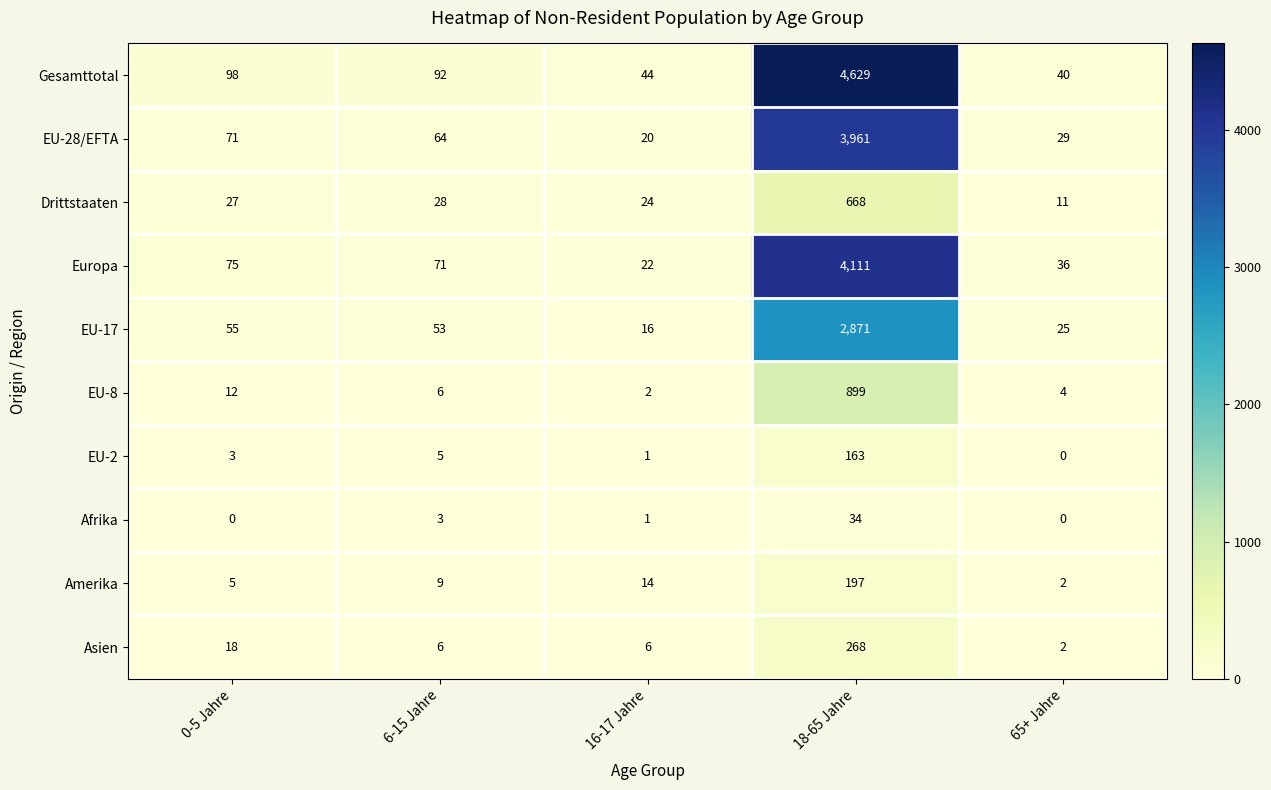

True or false: Europa has a value of 36 at 65+ Jahre.

True